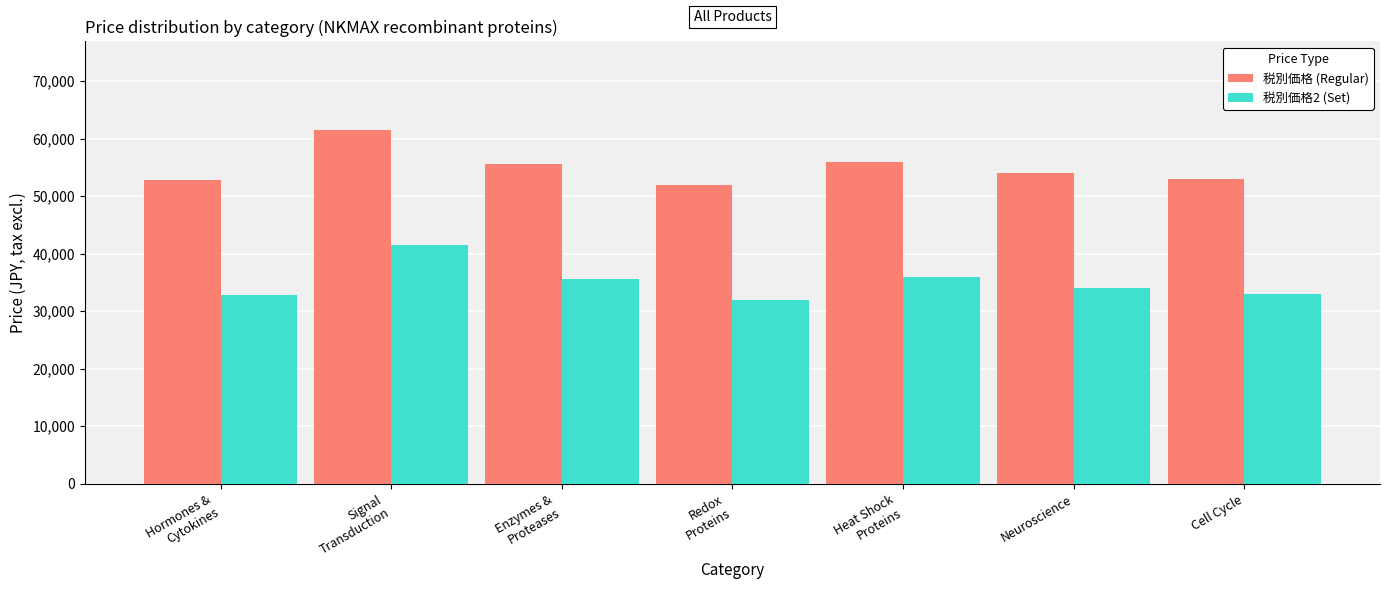

Which series has the largest total across all categories?

税別価格 (Regular)